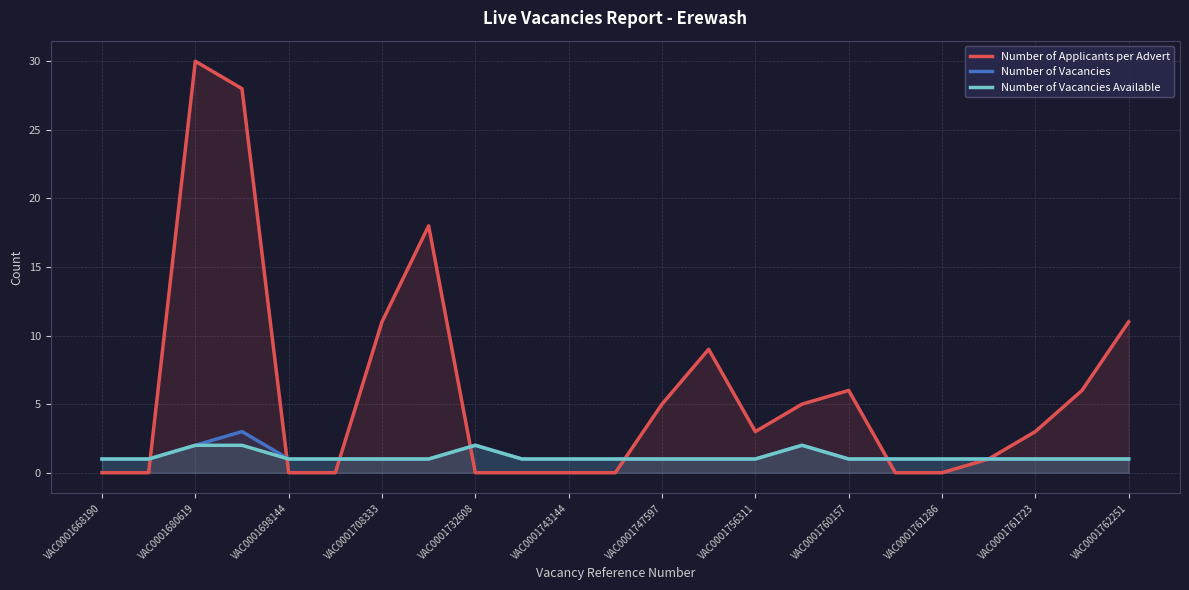

The value of Number of Applicants per Advert at VAC0001761723 is 1. True or false?

False